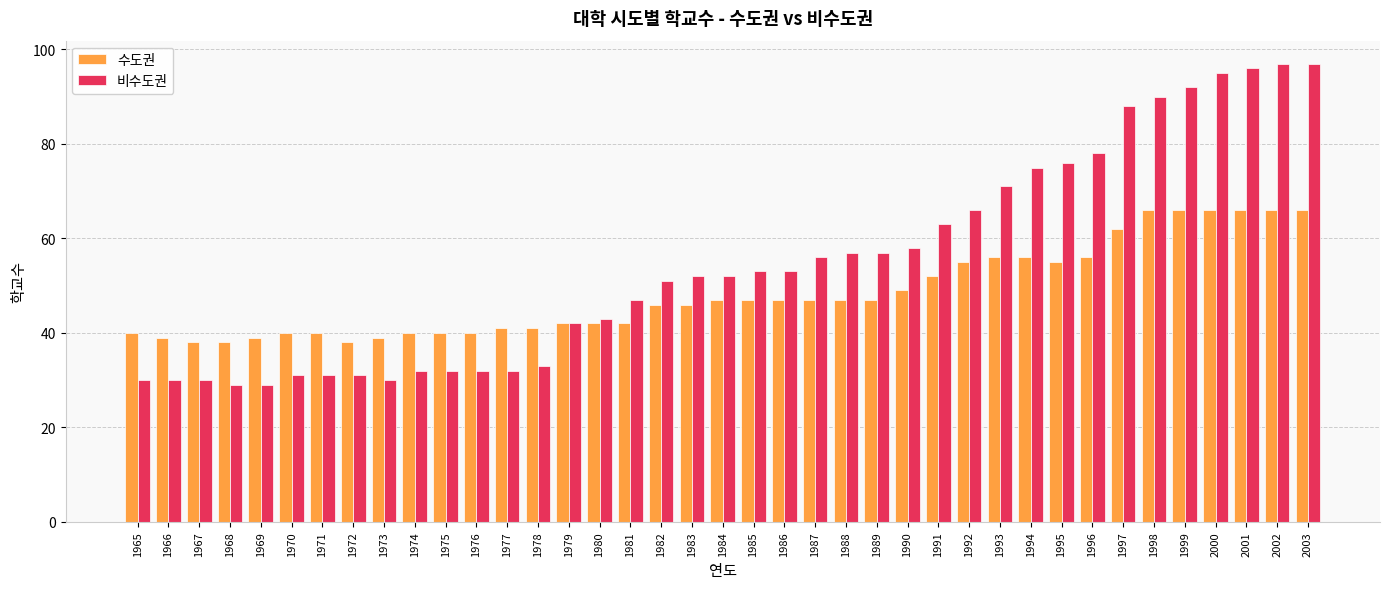

Is it true that 비수도권 equals 42 at 1979?

True